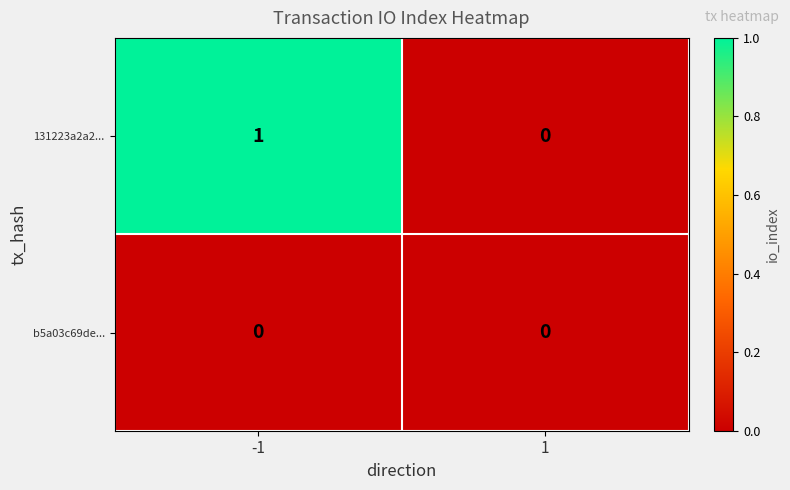

The value of b5a03c69de... at -1 is 0. True or false?

True